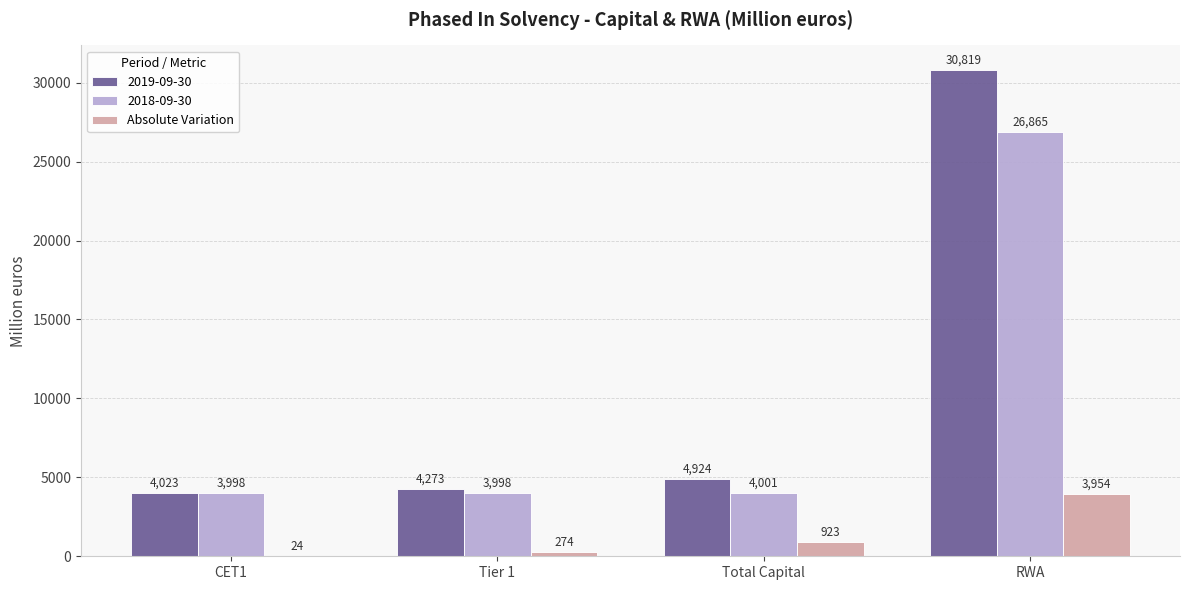

Reading right to left, extract all data points from this chart.

2019-09-30: RWA=30819	Total Capital=4924	Tier 1=4273	CET1=4023
2018-09-30: RWA=26865	Total Capital=4001	Tier 1=3998	CET1=3998
Absolute Variation: RWA=3954	Total Capital=923	Tier 1=274	CET1=24